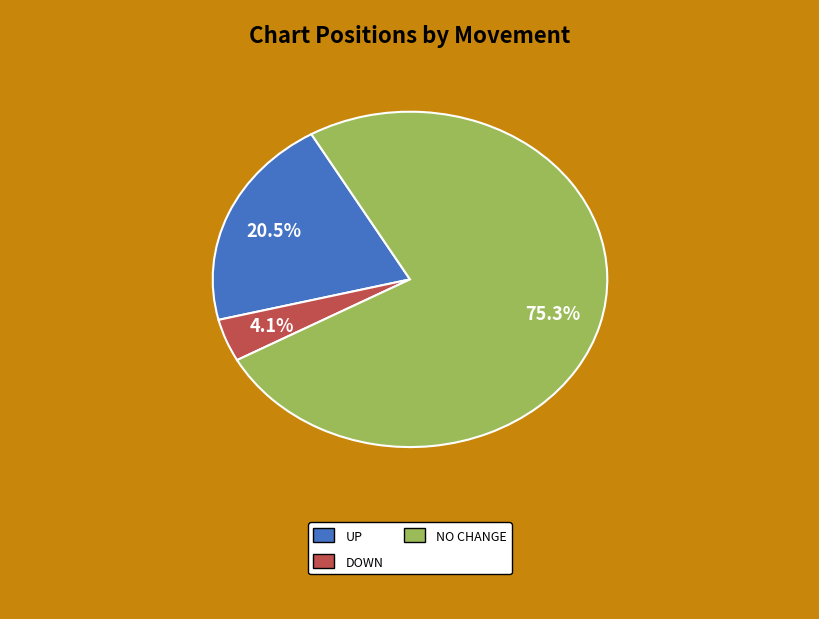

Which category accounts for the majority?

NO CHANGE